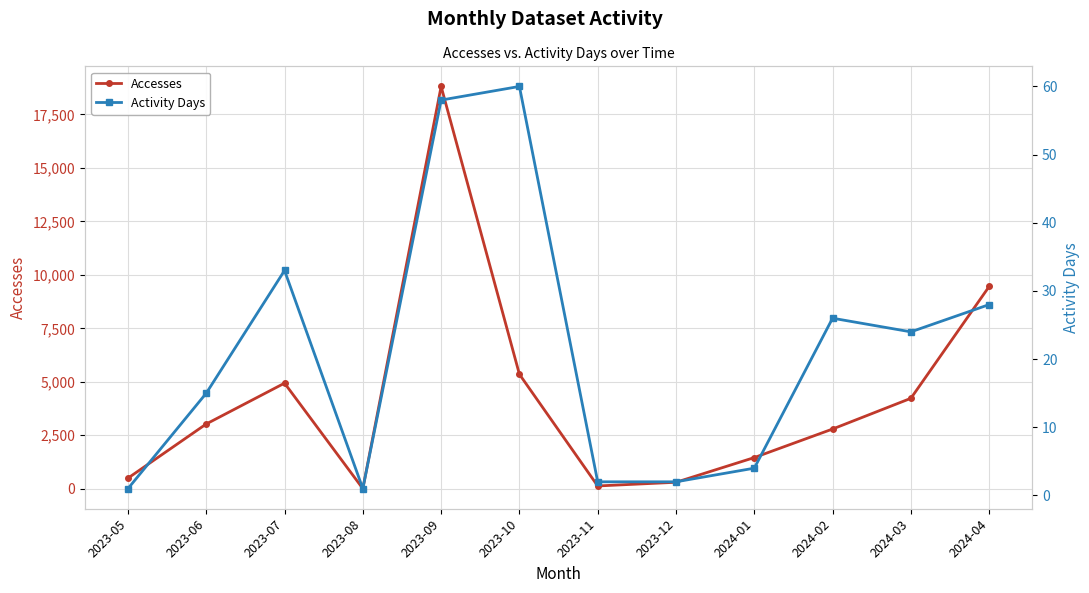

At which label is Activity Days closest to 30?

2024-04